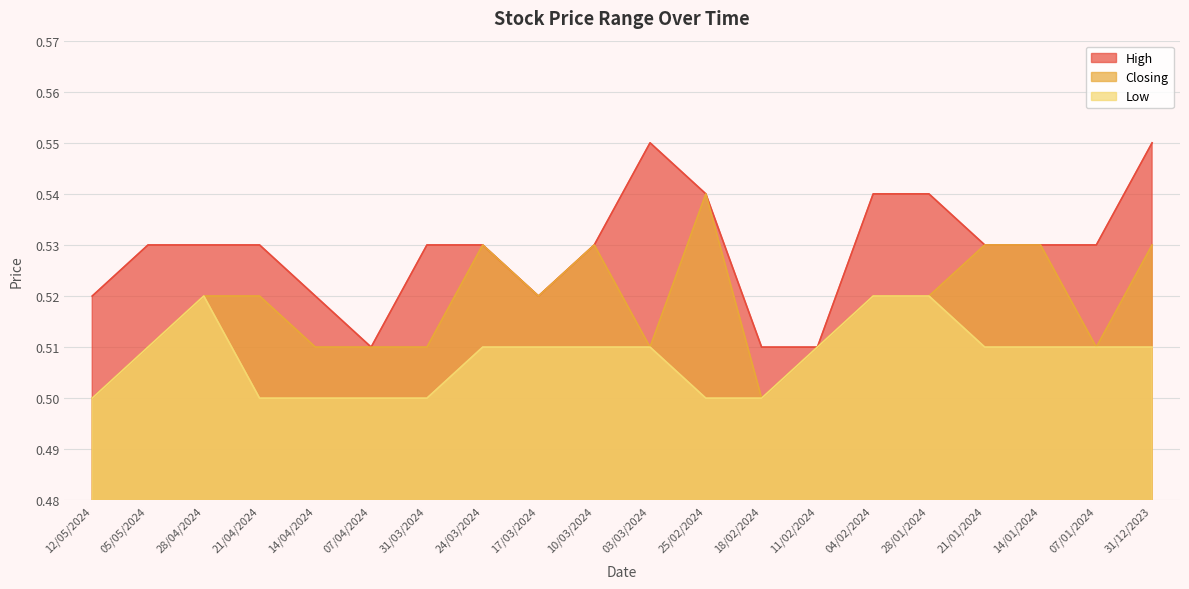

Reading right to left, list all the values displayed in this chart.

High: 0.6	0.5	0.5	0.5	0.5	0.5	0.5	0.5	0.5	0.6	0.5	0.5	0.5	0.5	0.5	0.5	0.5	0.5	0.5	0.5
Closing: 0.5	0.5	0.5	0.5	0.5	0.5	0.5	0.5	0.5	0.5	0.5	0.5	0.5	0.5	0.5	0.5	0.5	0.5	0.5	0.5
Low: 0.5	0.5	0.5	0.5	0.5	0.5	0.5	0.5	0.5	0.5	0.5	0.5	0.5	0.5	0.5	0.5	0.5	0.5	0.5	0.5